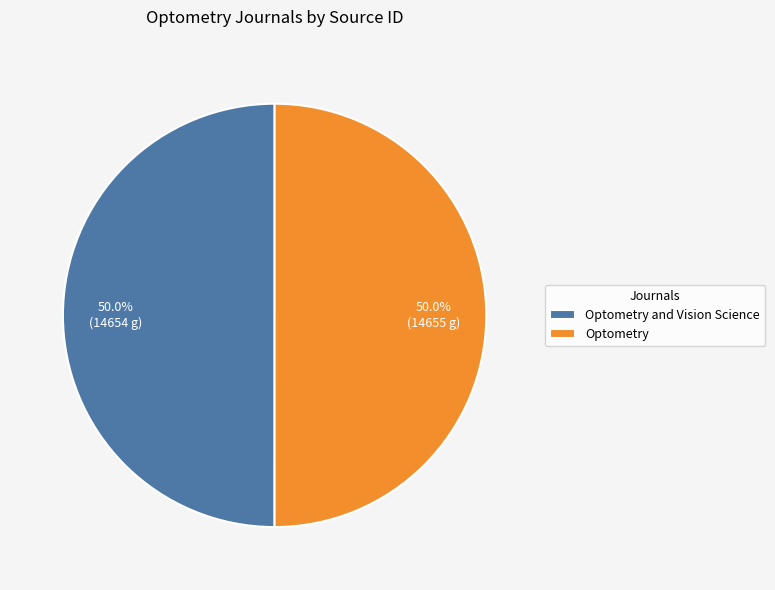

What is the ratio of the value at Optometry and Vision Science to the value at Optometry?

1.0